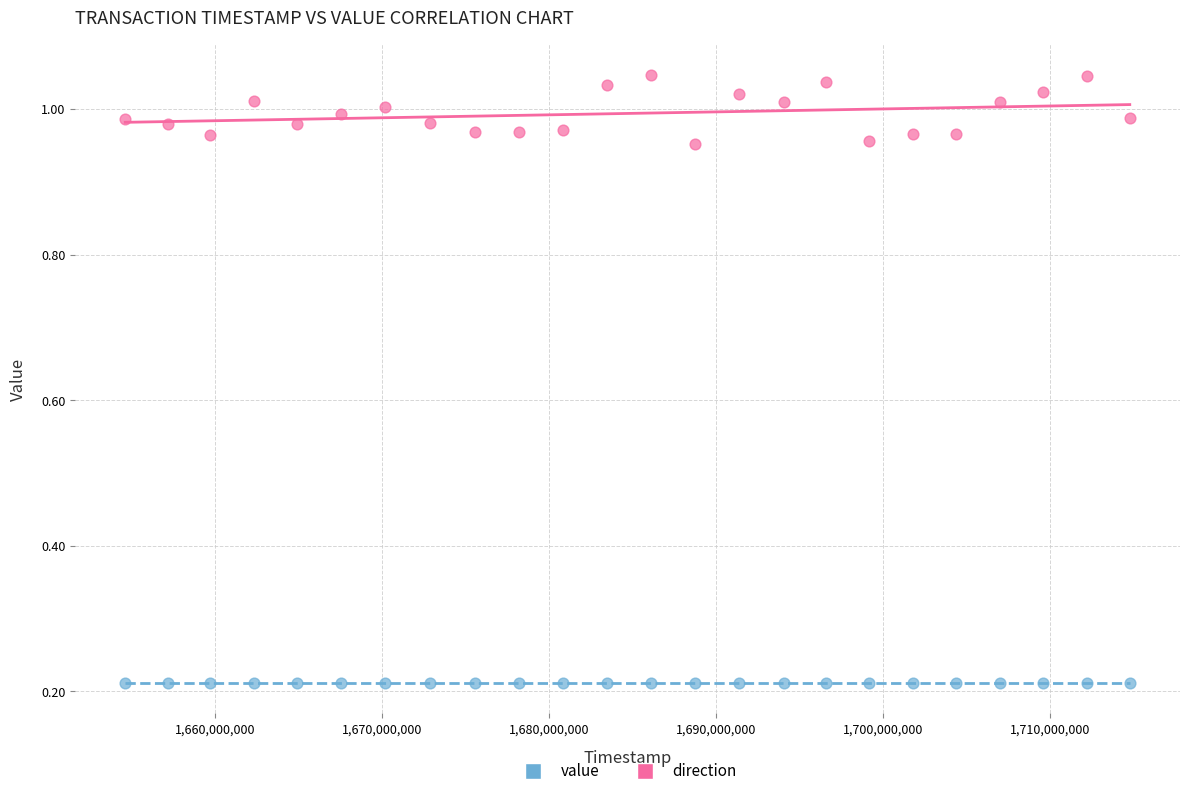

Which series contains the lowest Y value?

value